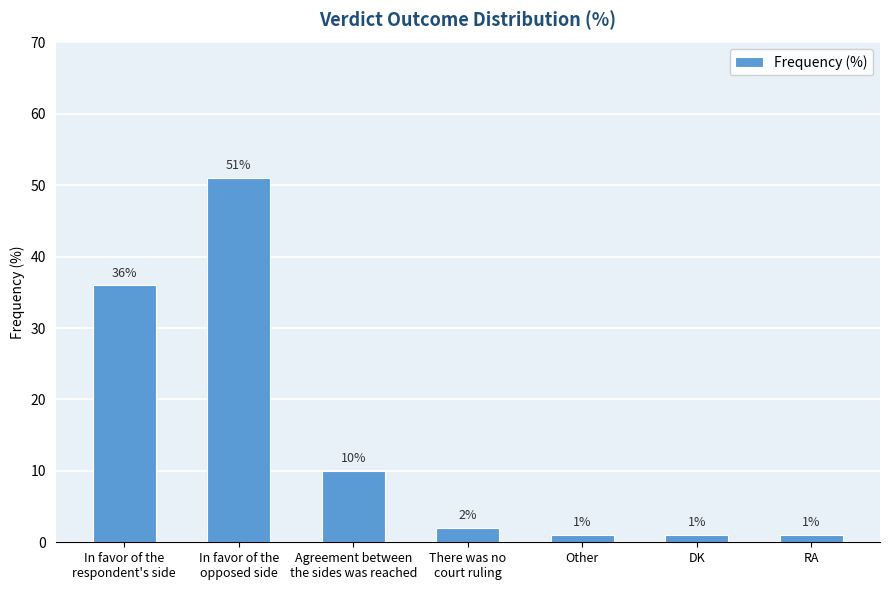

What is the average value?

15